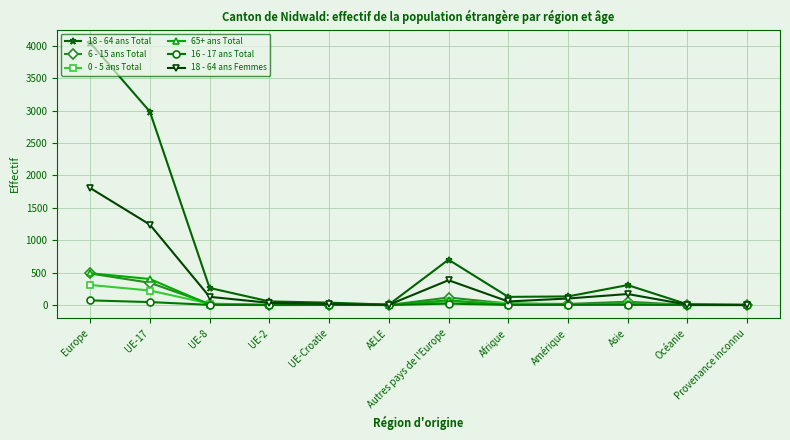

Which series has the largest total across all categories?

18 - 64 ans Total